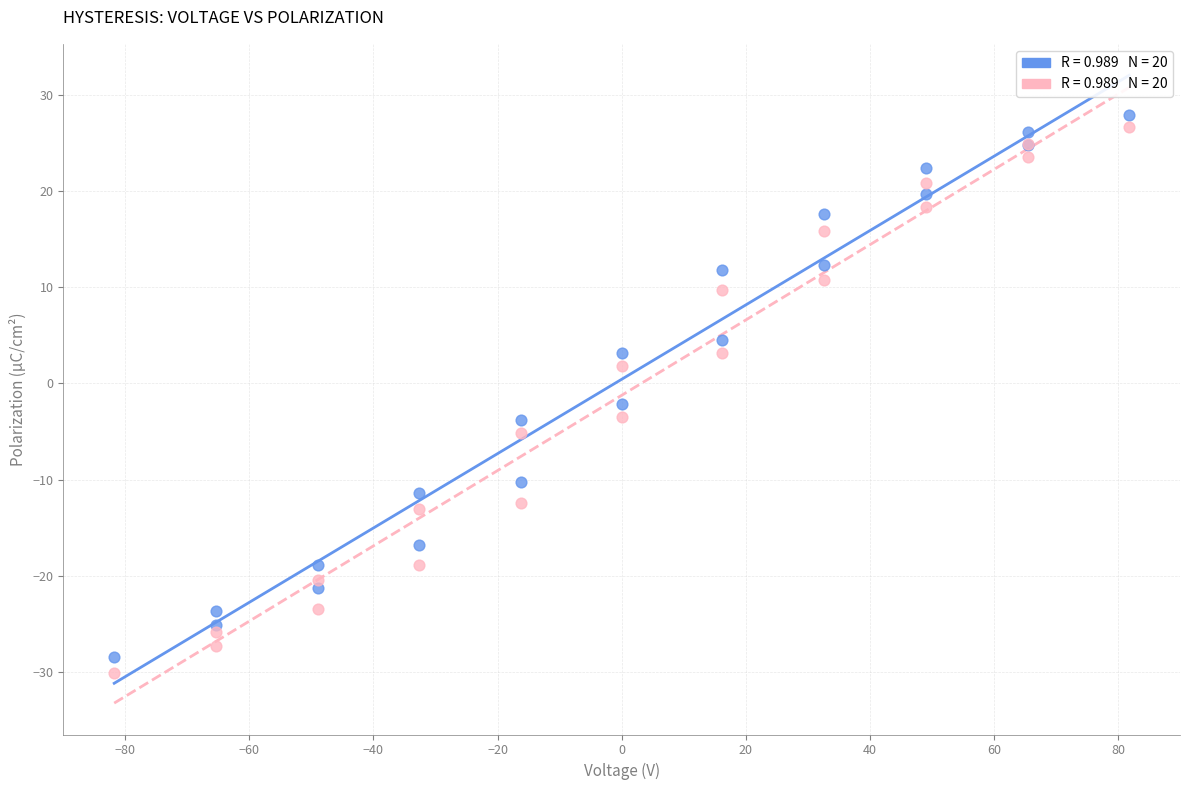

Across all series, what Y value is closest to -1?

-2.1